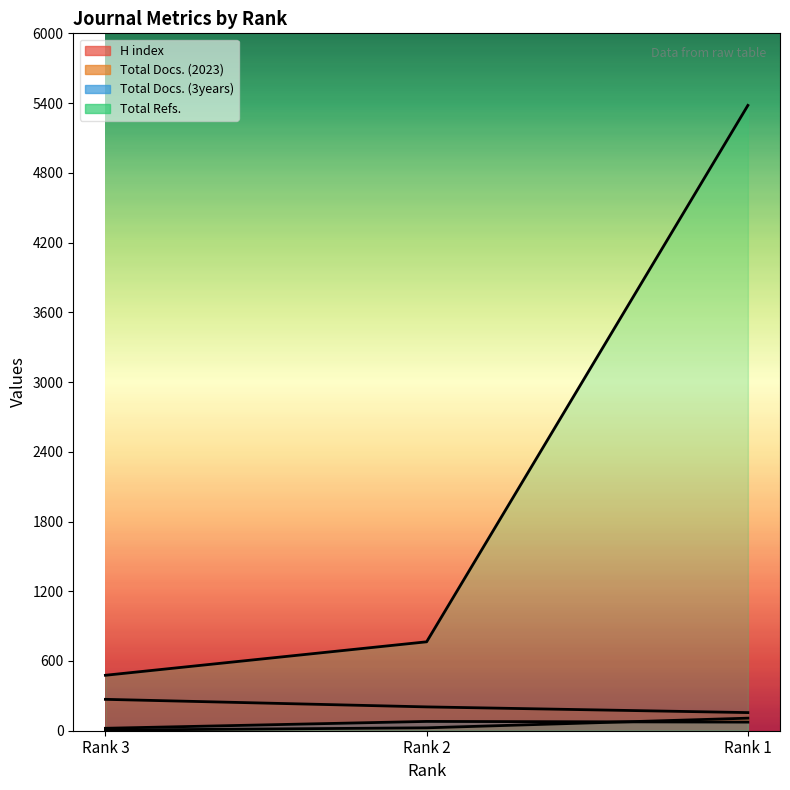

Reading left to right, list all the values displayed in this chart.

H index: 270	205	156
Total Docs. (2023): 5	25	108
Total Docs. (3years): 21	80	74
Total Refs.: 477	765	5380